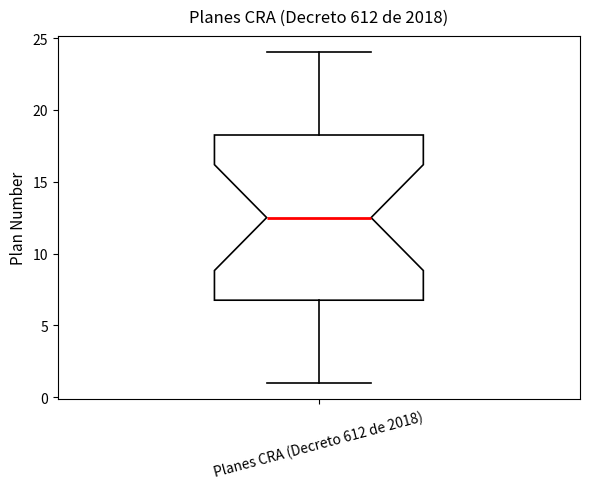

Transcribe this box plot: give where the median line is, the range the box spans, and where the two whiskers end, as read against the y-axis. The values are not printed on the chart, so give them approximately, as read against the axis.

median 12.5, box 7.0 to 18.5, whiskers 1.0 to 24.0